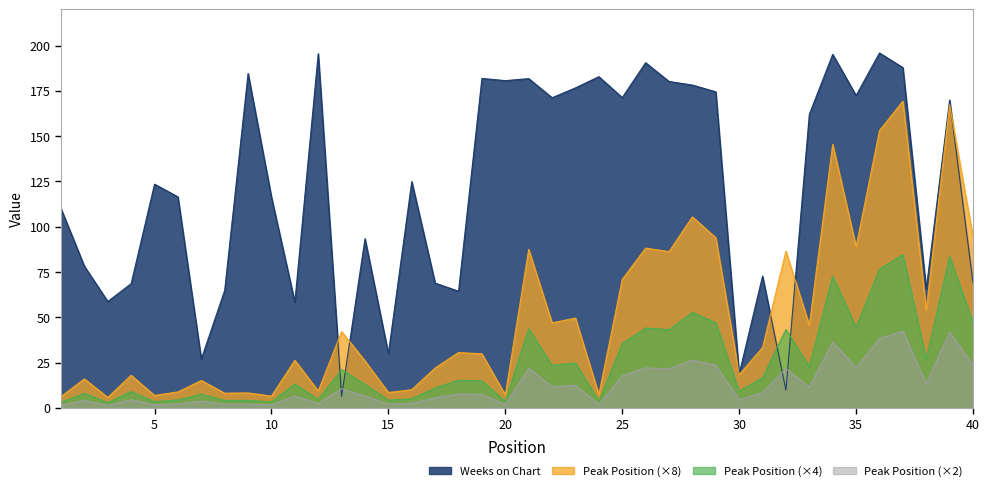

Where does the Peak Position series first go above 30?

13